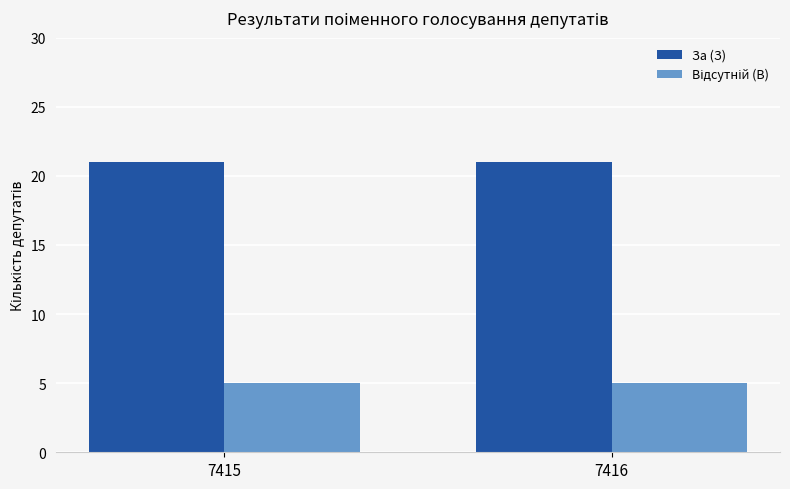

What is the lowest value of the За (З) series?

21